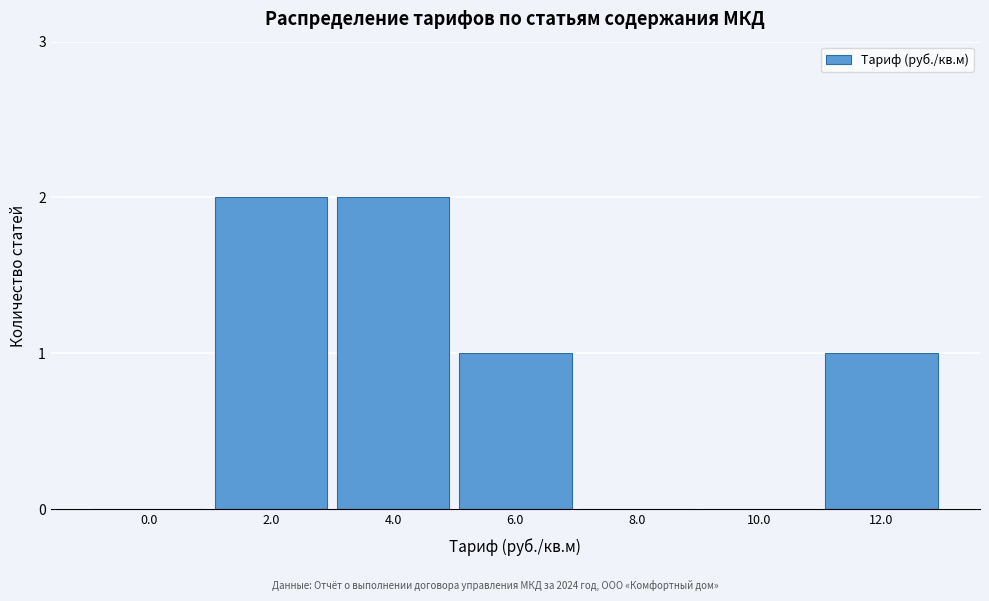

Reading left to right, transcribe all the data shown in this chart.

0.0=0	2.0=2	4.0=2	6.0=1	8.0=0	10.0=0	12.0=1